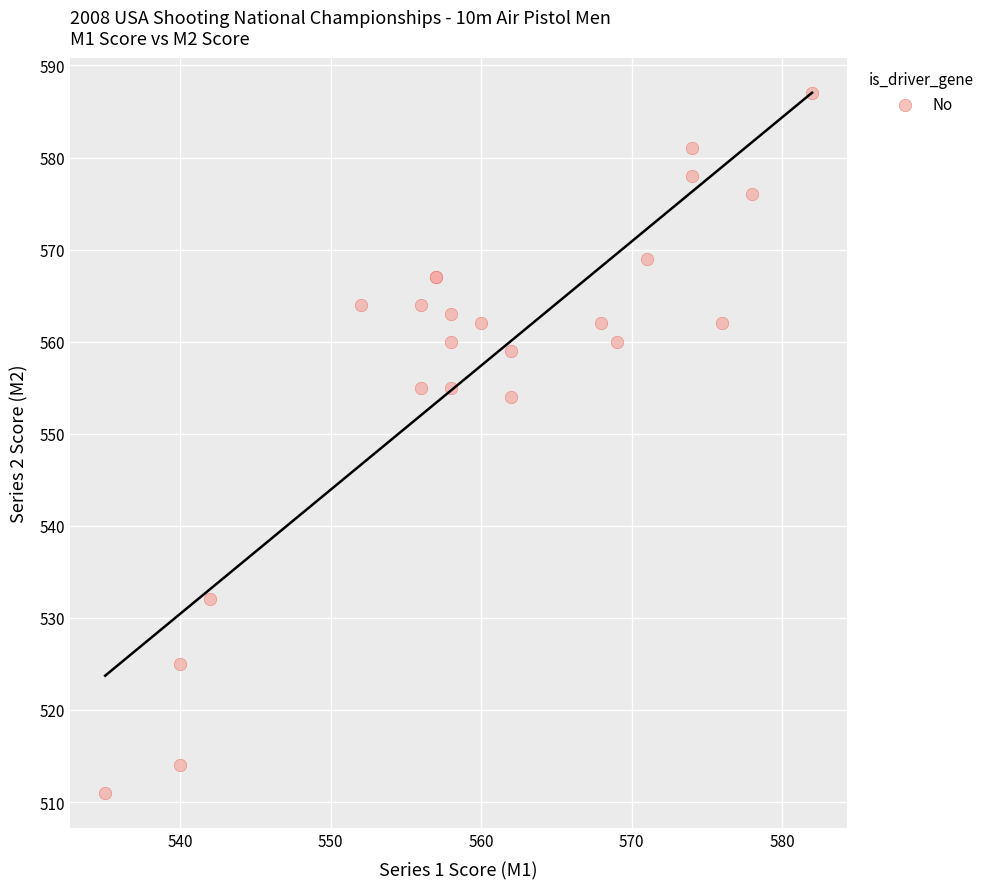

What Y value in the scatter plot is closest to 549?

554